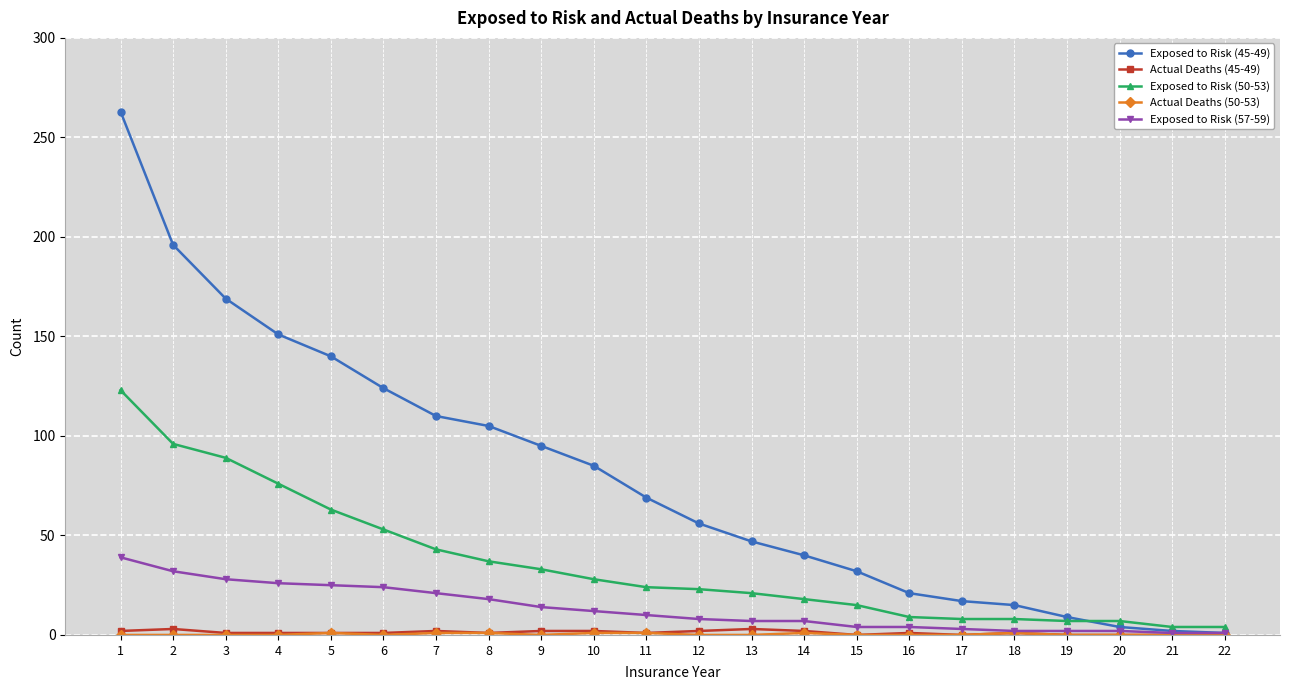

What is the value of the Exposed to Risk (45-49) point at the 9th from the left?

95